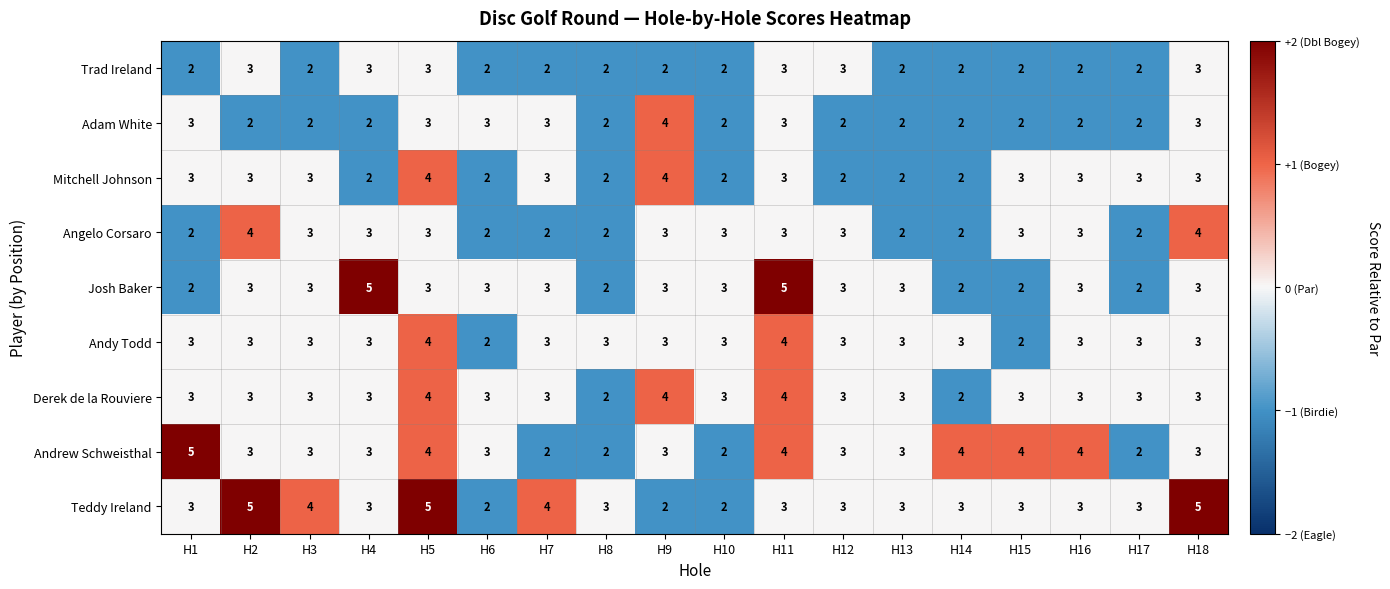

Which series has the largest total across all categories?

Teddy Ireland